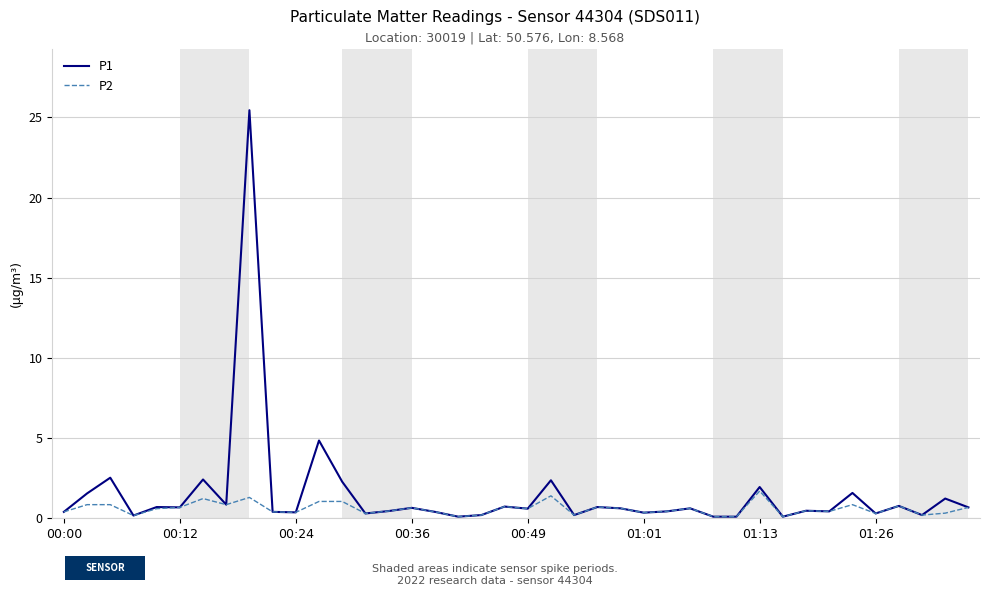

Rank the series by their maximum value, from lowest to highest.

P2, P1